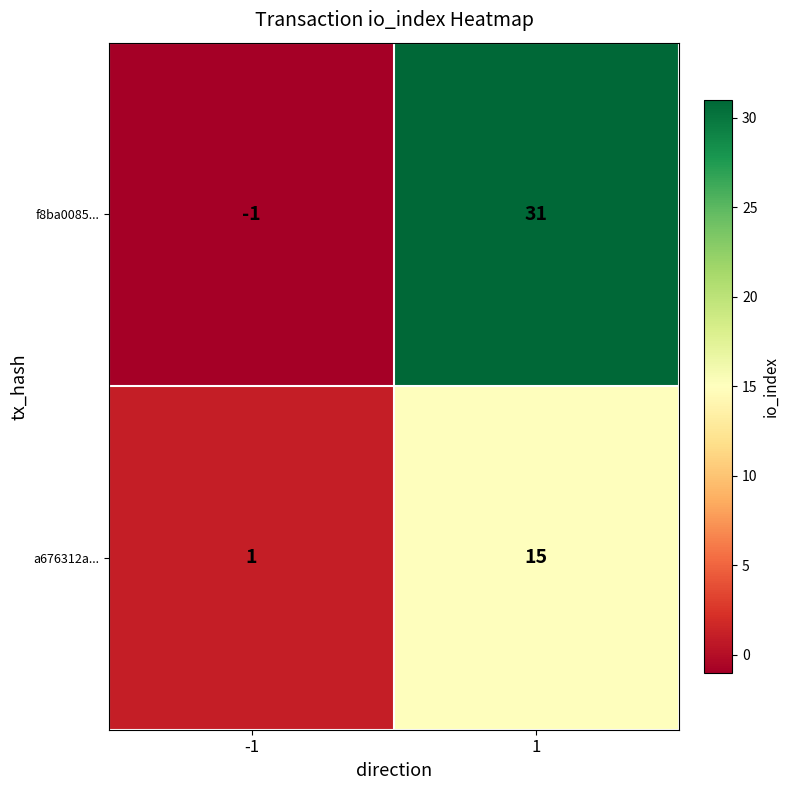

What is the sum of all a676312a... values?

16